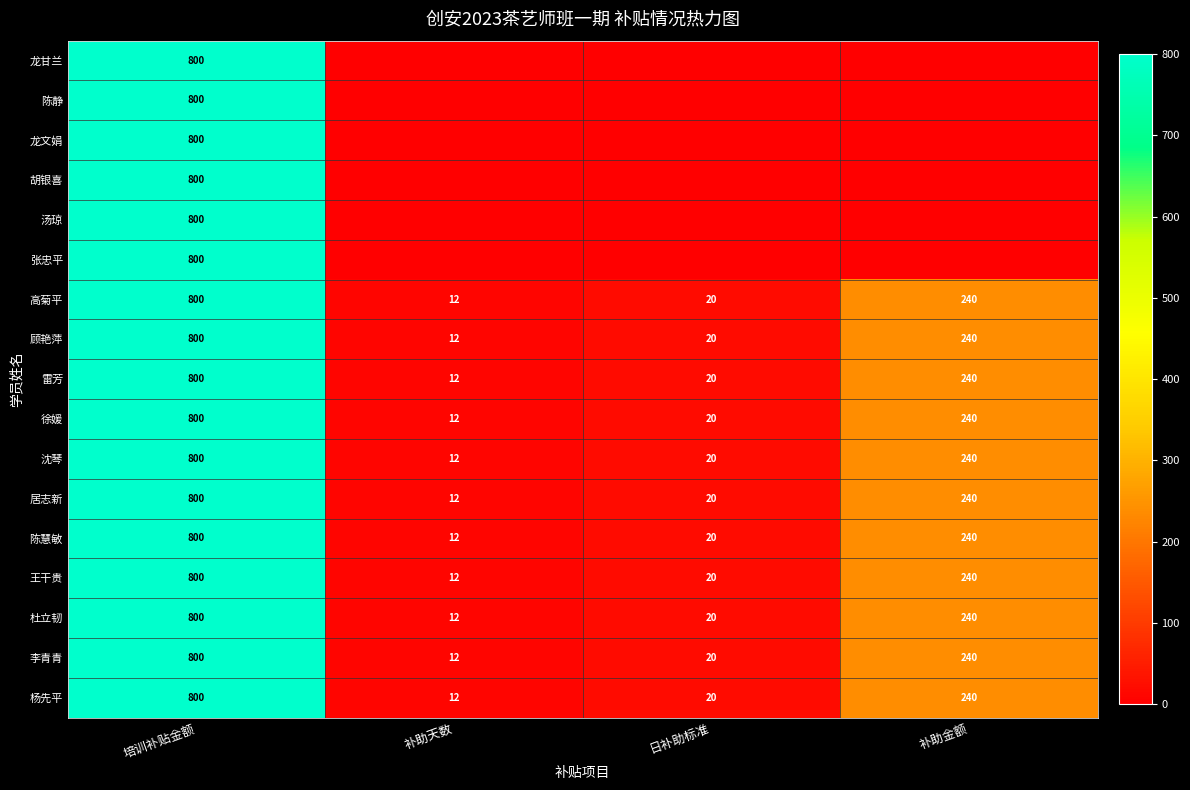

What is the maximum value shown in the chart?

800